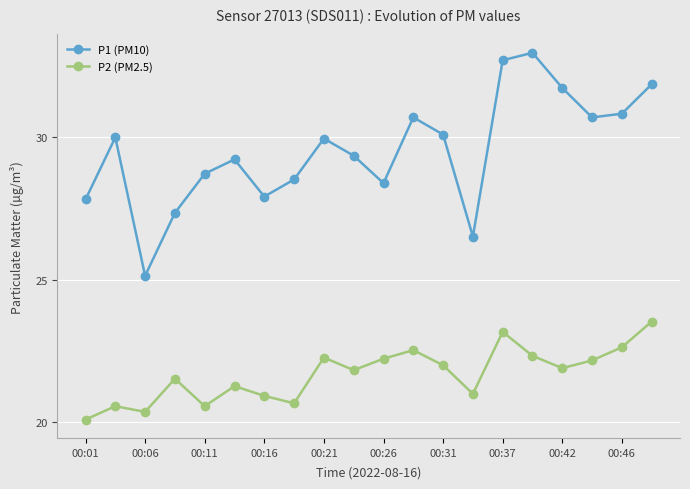

True or false: P1 (PM10) and P2 (PM2.5) intersect in this chart.

False